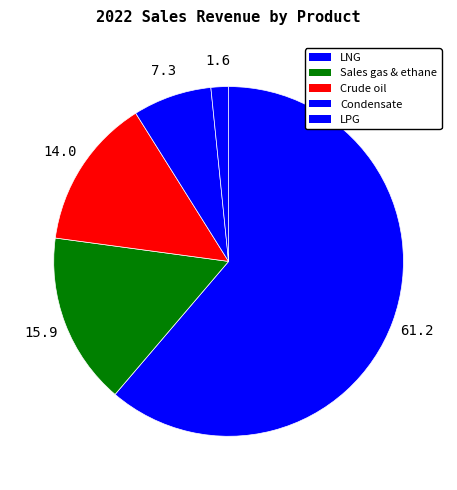

Is there a majority slice in this chart?

Yes